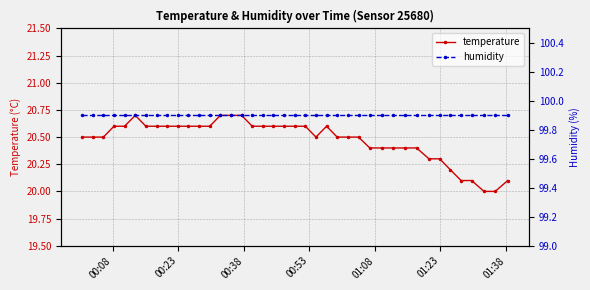

Reading left to right, what are all the values shown in this chart?

temperature: 20.5	20.5	20.5	20.6	20.6	20.7	20.6	20.6	20.6	20.6	20.6	20.6	20.6	20.7	20.7	20.7	20.6	20.6	20.6	20.6	20.6	20.6	20.5	20.6	20.5	20.5	20.5	20.4	20.4	20.4	20.4	20.4	20.3	20.3	20.2	20.1	20.1	20.0	20.0	20.1
humidity: 99.9	99.9	99.9	99.9	99.9	99.9	99.9	99.9	99.9	99.9	99.9	99.9	99.9	99.9	99.9	99.9	99.9	99.9	99.9	99.9	99.9	99.9	99.9	99.9	99.9	99.9	99.9	99.9	99.9	99.9	99.9	99.9	99.9	99.9	99.9	99.9	99.9	99.9	99.9	99.9